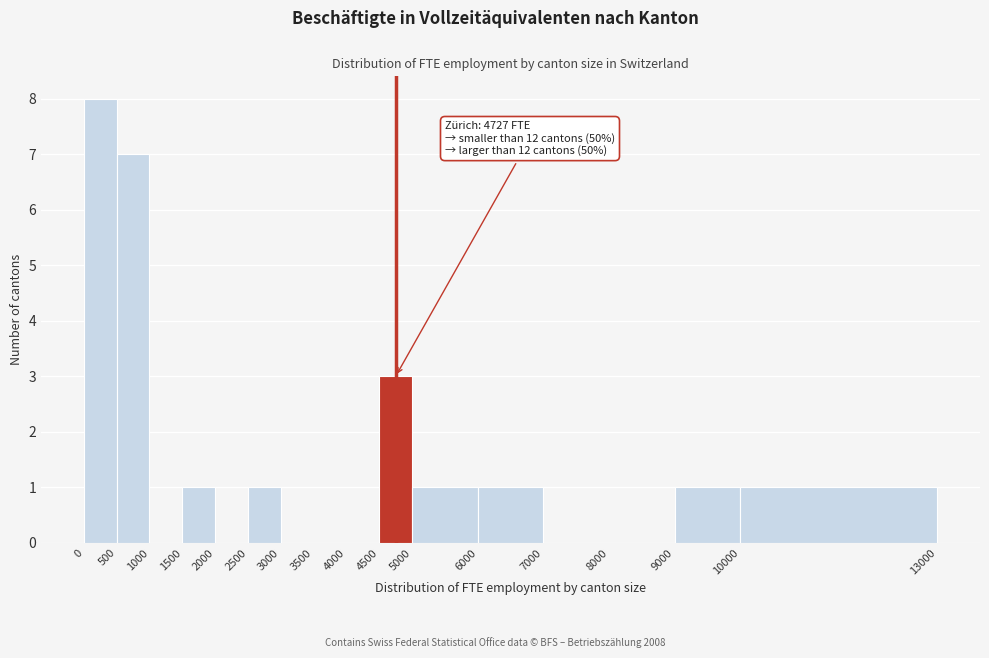

Over which range of the x-axis is the bar tallest?

0 to 500